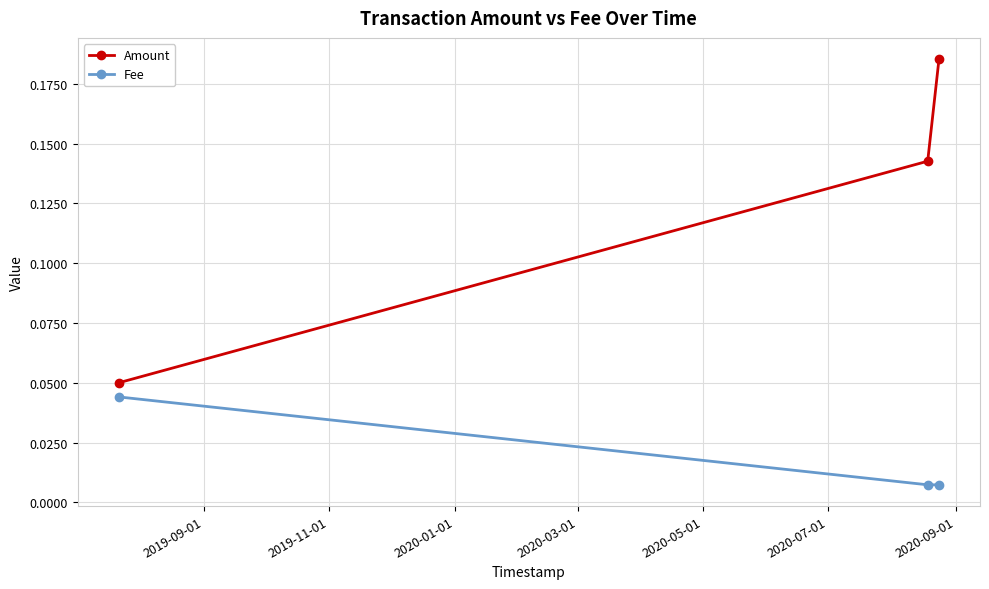

How many lines are shown in the chart?

2